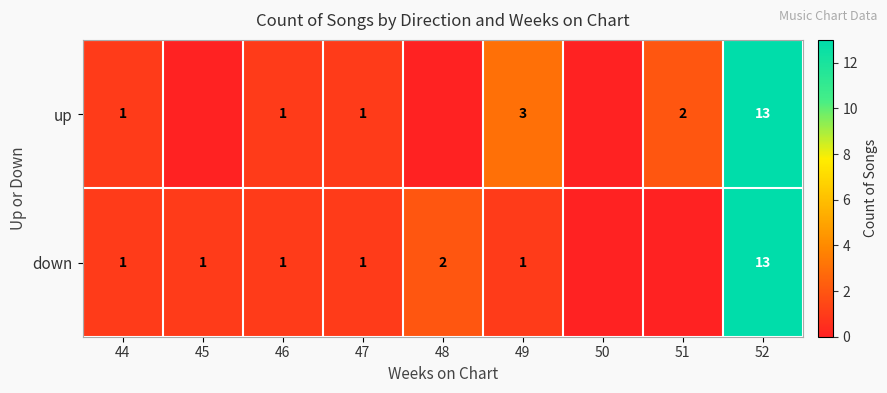

Is the value of down at 47 greater than the value of up at 52?

No